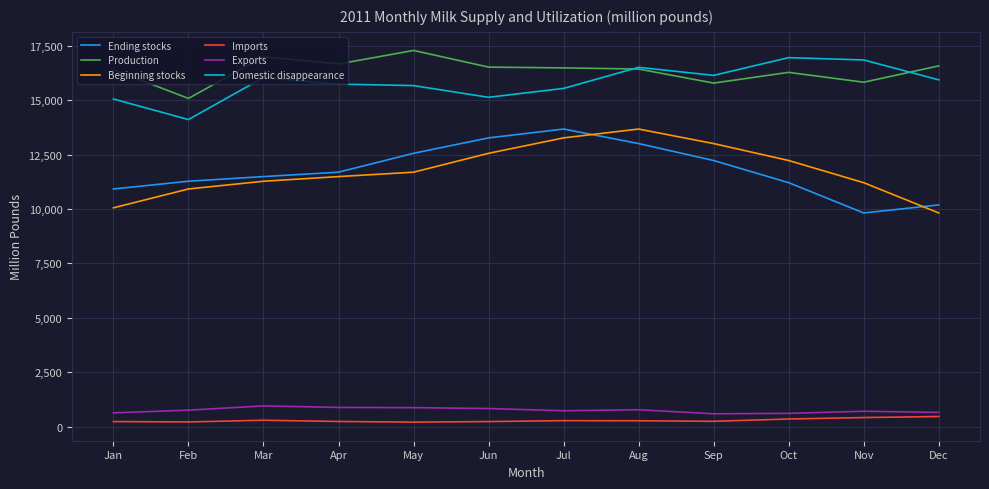

Rank the series at Feb from highest to lowest value.

Production, Domestic disappearance, Ending stocks, Beginning stocks, Exports, Imports